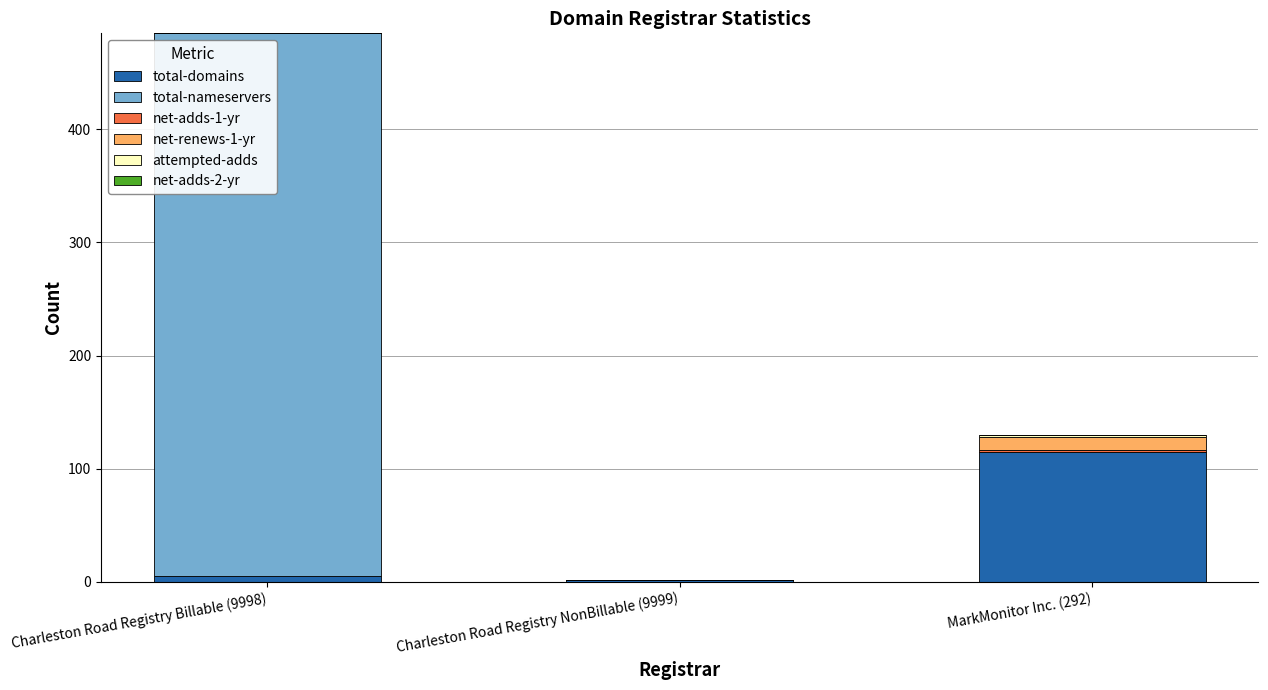

The total-domains series shows 115 at MarkMonitor Inc. (292). True or false?

True